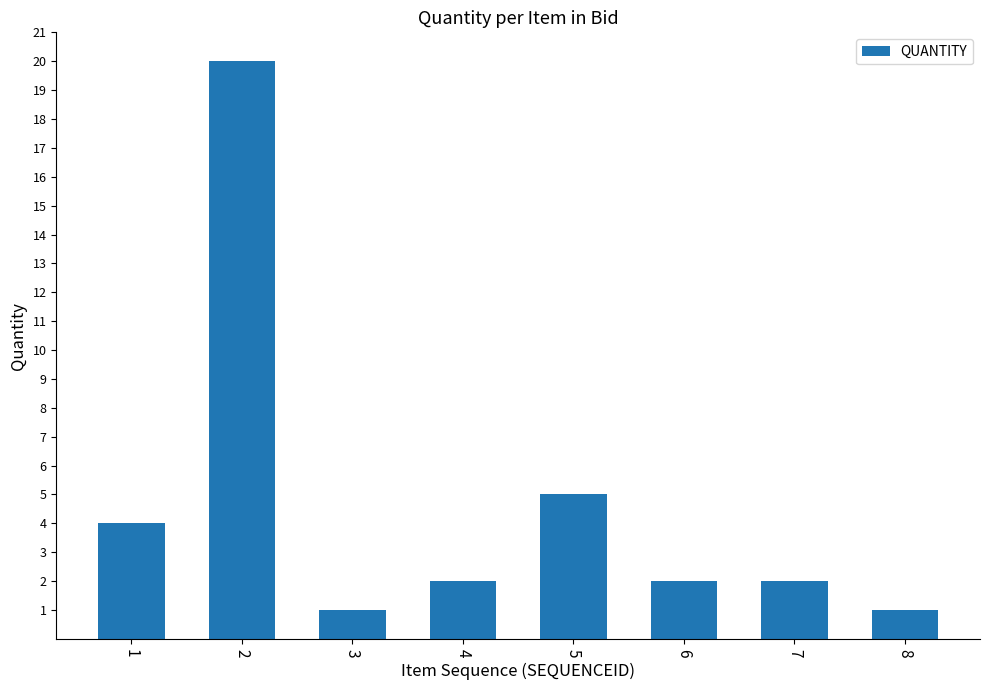

What is the sum of the values at 3 and 4?

3